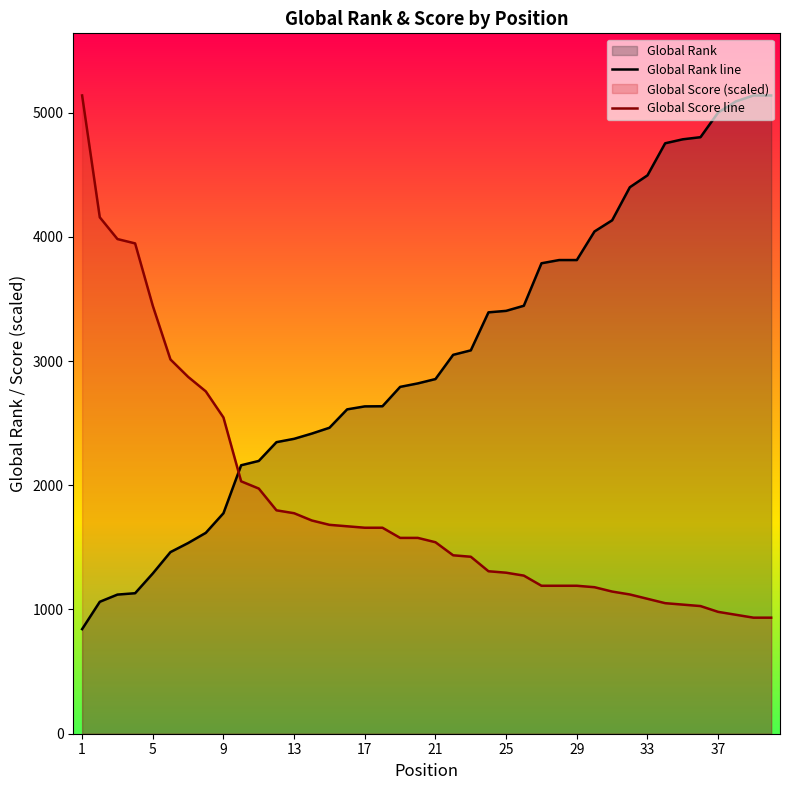

What is the difference between the maximum and minimum values in the Global Rank line series?

4296.0